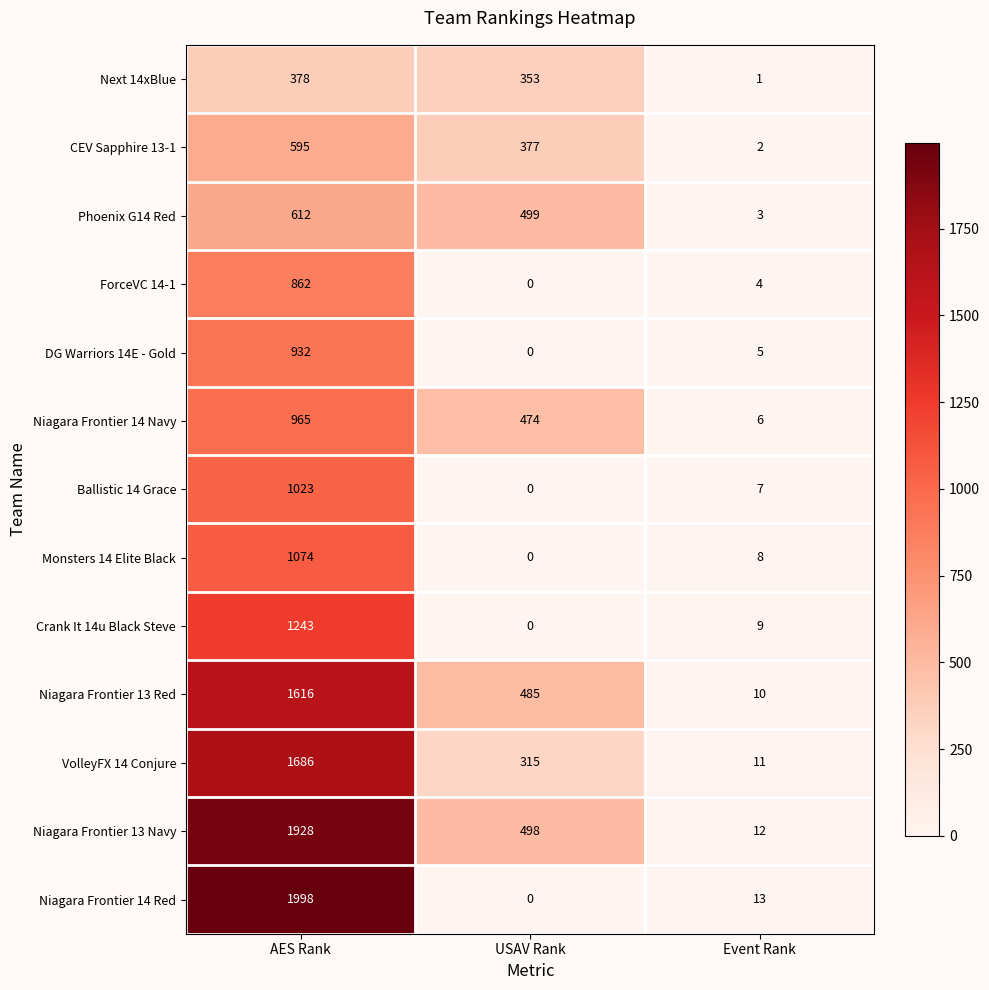

At which category does the chart reach its minimum across all series?

USAV Rank